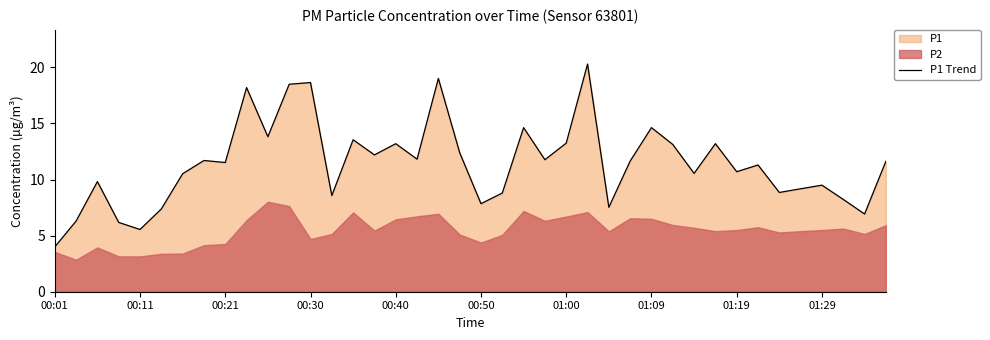

What is the greatest value displayed?

20.3